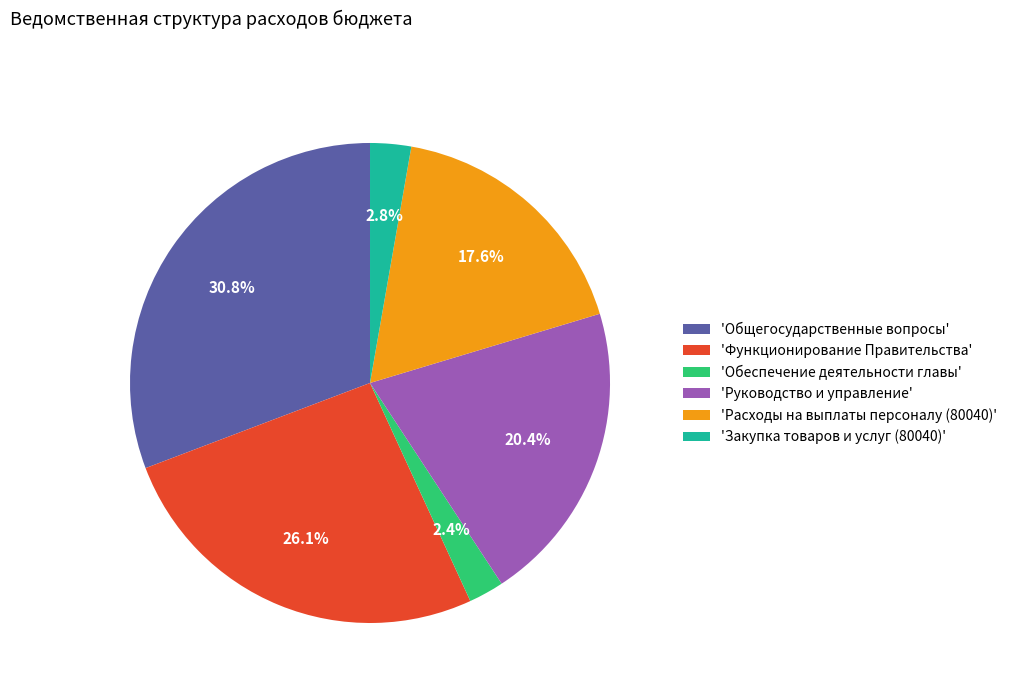

Which category has the biggest portion of the pie?

'Общегосударственные вопросы'